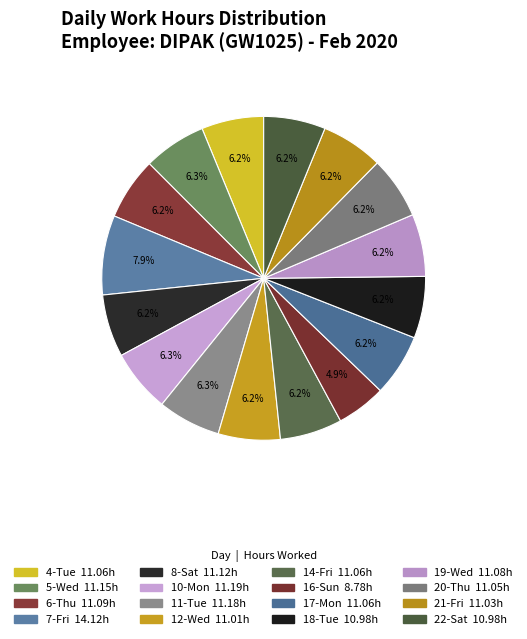

Is 18-Tue the majority of the pie?

No